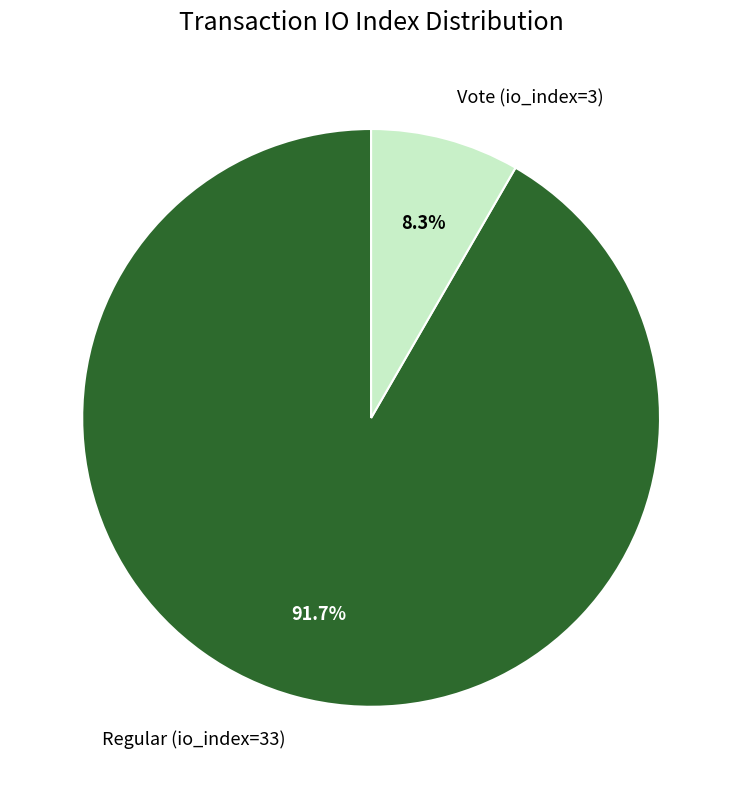

Is Vote (io_index=3) the majority of the pie?

No